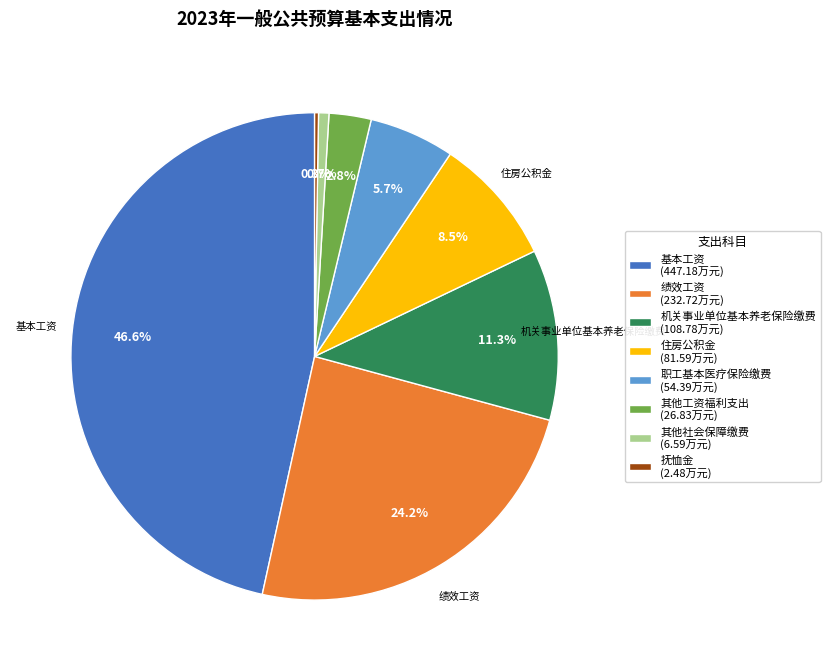

Does any single category account for the majority?

No